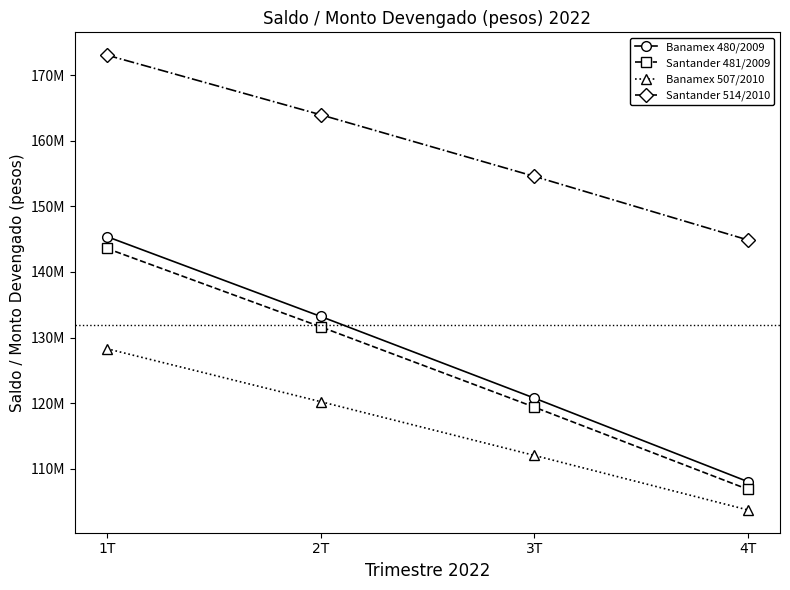

Which series has the largest range (max minus min)?

Banamex 480/2009